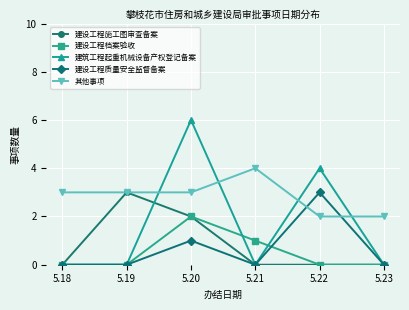

After their last crossing, which series has the higher values: 其他事项 or 建设工程质量安全监督备案?

其他事项